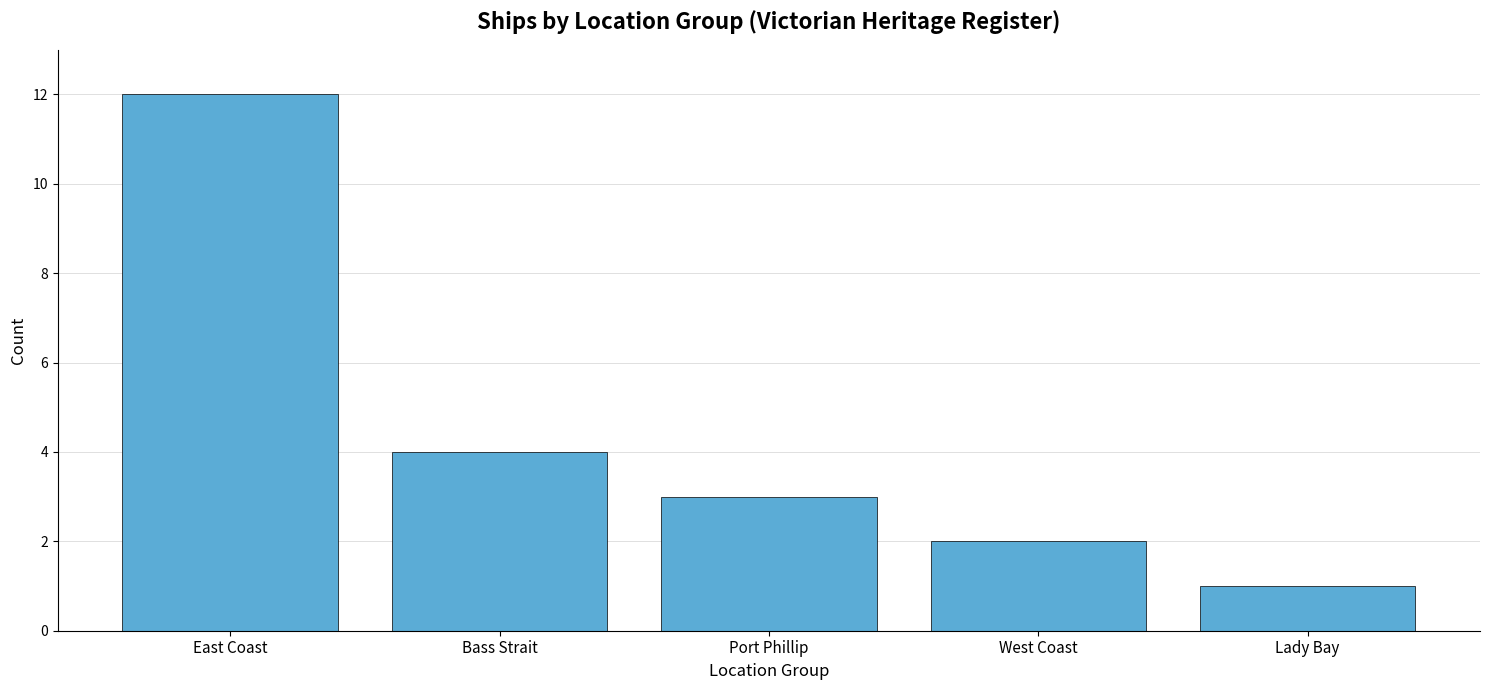

True or false: the data shows 1 at Port Phillip.

False